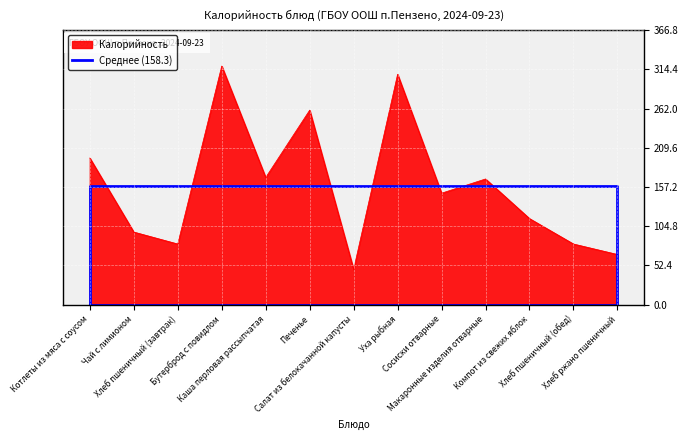

What is the maximum value for Калорийность?

319